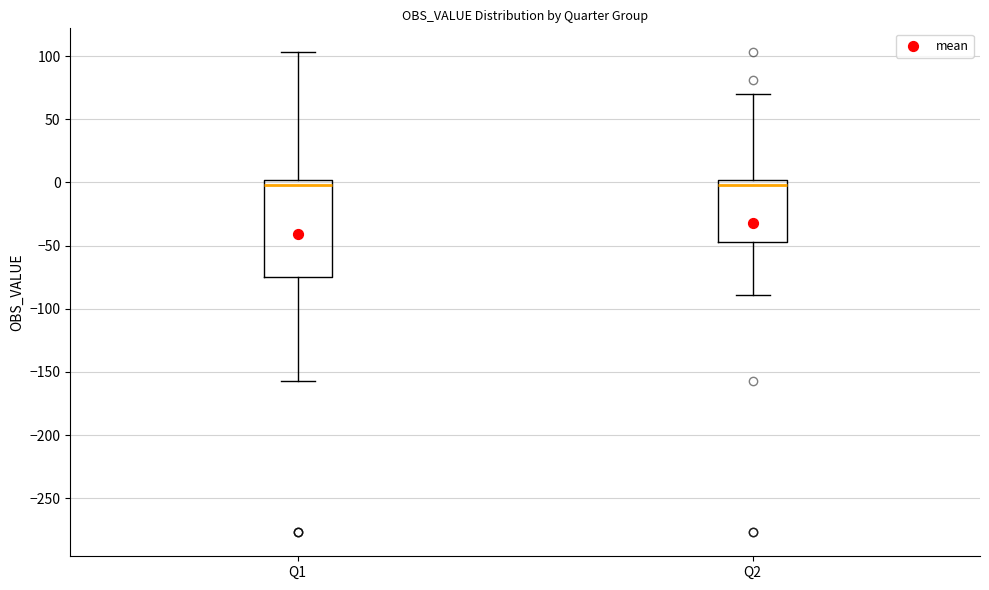

Comparing the boxes themselves (not the whiskers), which one is the tallest?

Q1